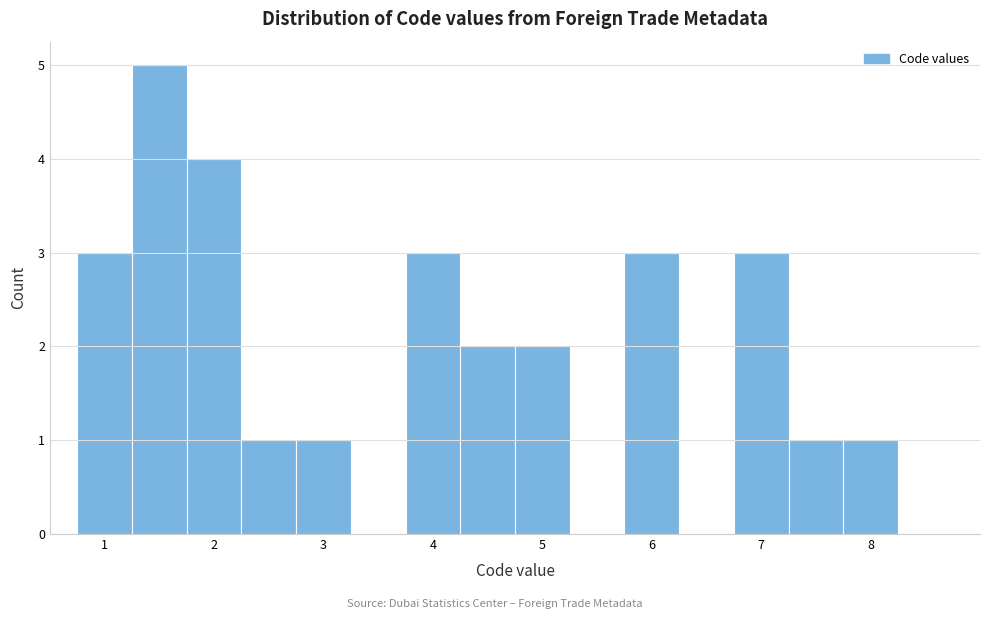

Reading left to right, list every bar in this chart as the range it spans on the x-axis followed by its height. Neither the bar edges nor the heights are printed on the chart, so give them approximately, as read against the axes.

0.75 to 1.25: 3
1.25 to 1.75: 5
1.75 to 2.25: 4
2.25 to 2.75: 1
2.75 to 3.25: 1
3.25 to 3.75: 0
3.75 to 4.25: 3
4.25 to 4.75: 2
4.75 to 5.25: 2
5.25 to 5.75: 0
5.75 to 6.25: 3
6.25 to 6.75: 0
6.75 to 7.25: 3
7.25 to 7.75: 1
7.75 to 8.25: 1
8.25 to 8.75: 0